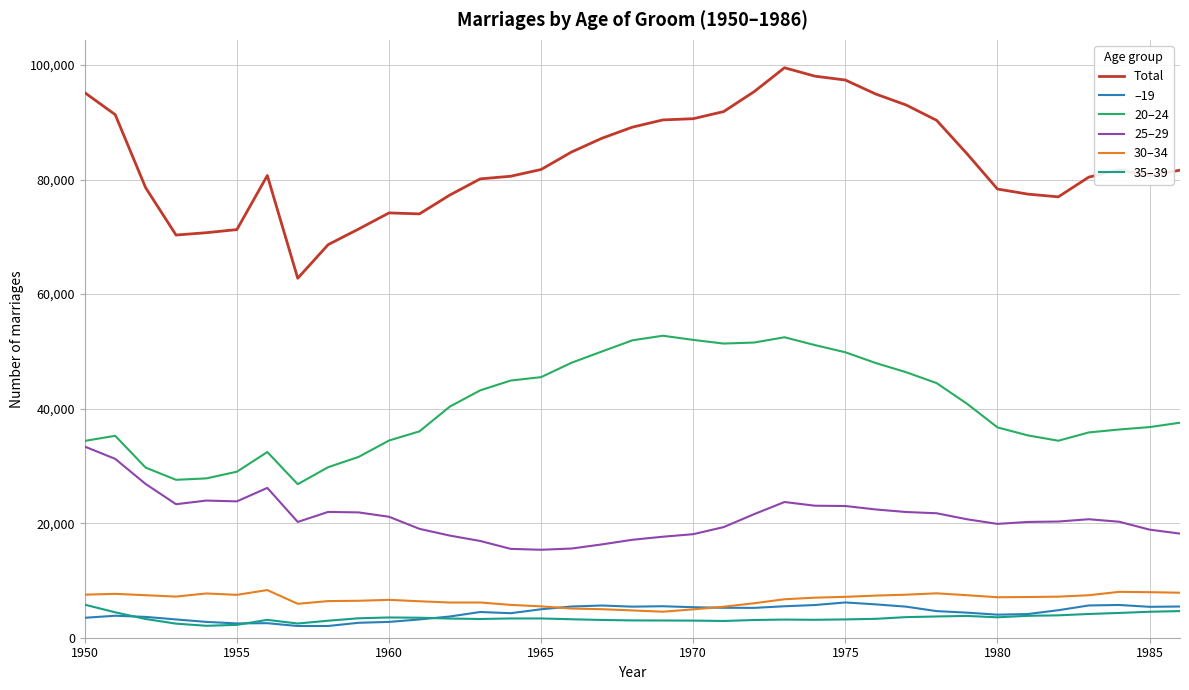

What is the maximum value shown in the chart?

99518